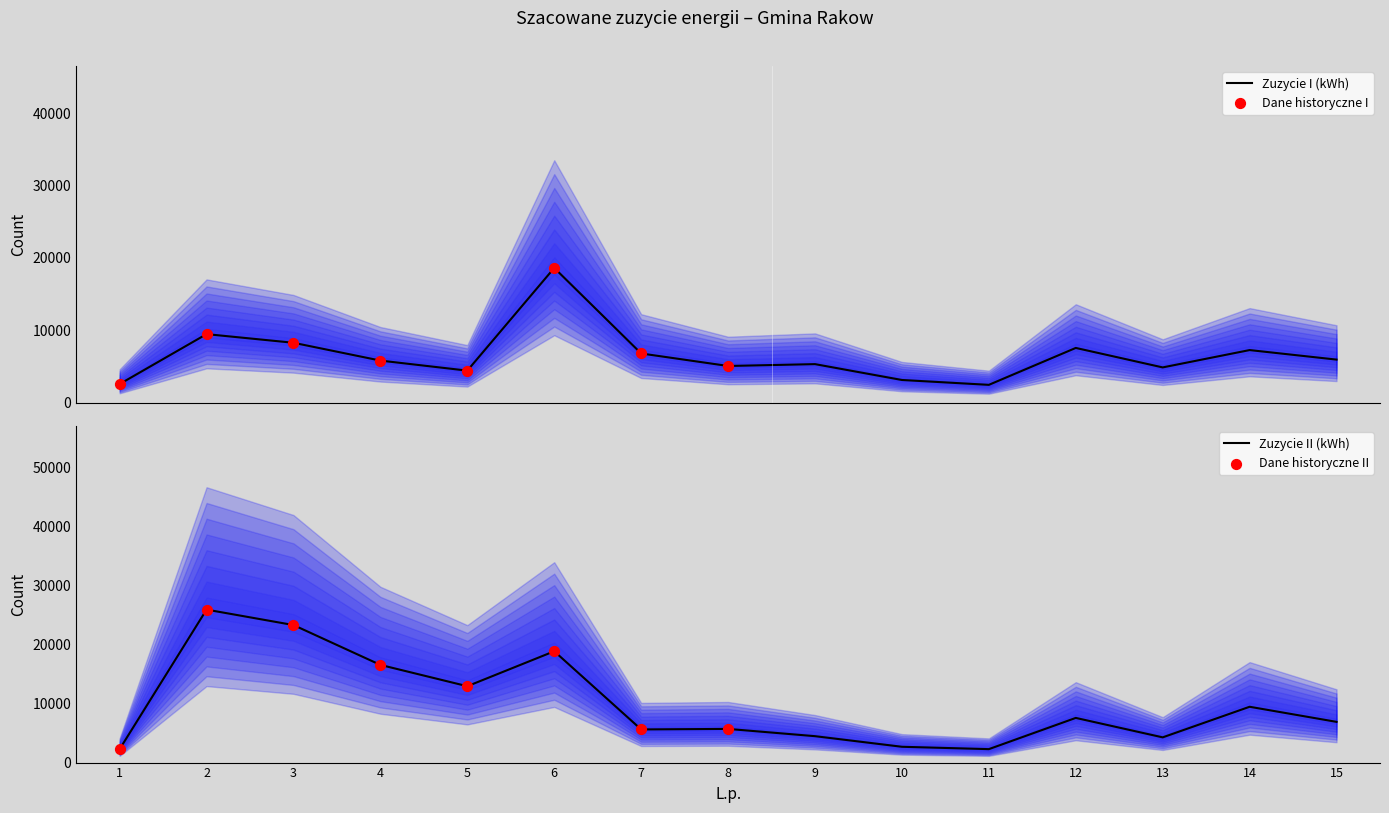

Which series contains the lowest Y value?

Szacowane zuzycie II